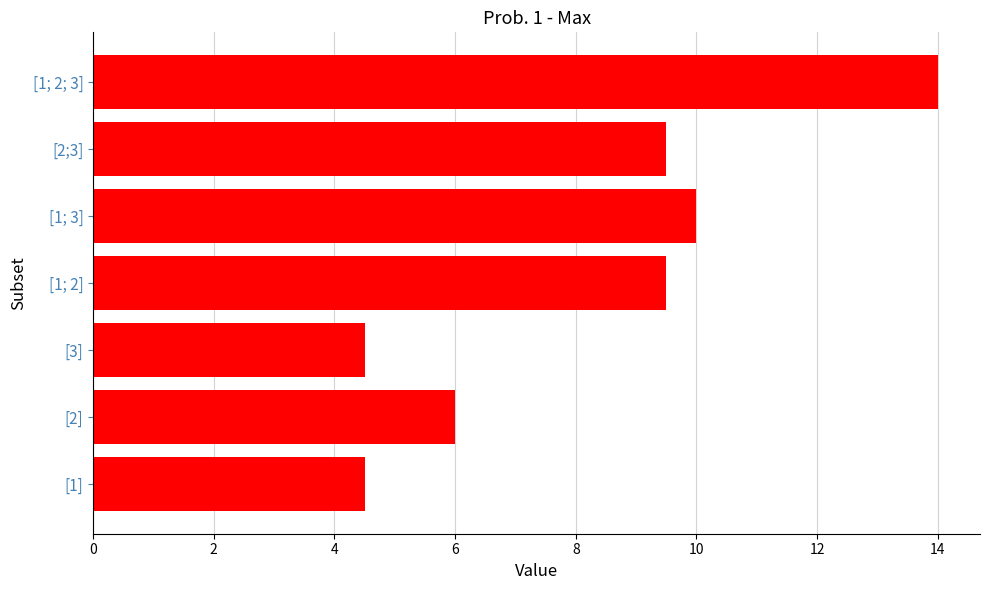

The value at [1; 3] is 6.4. True or false?

False